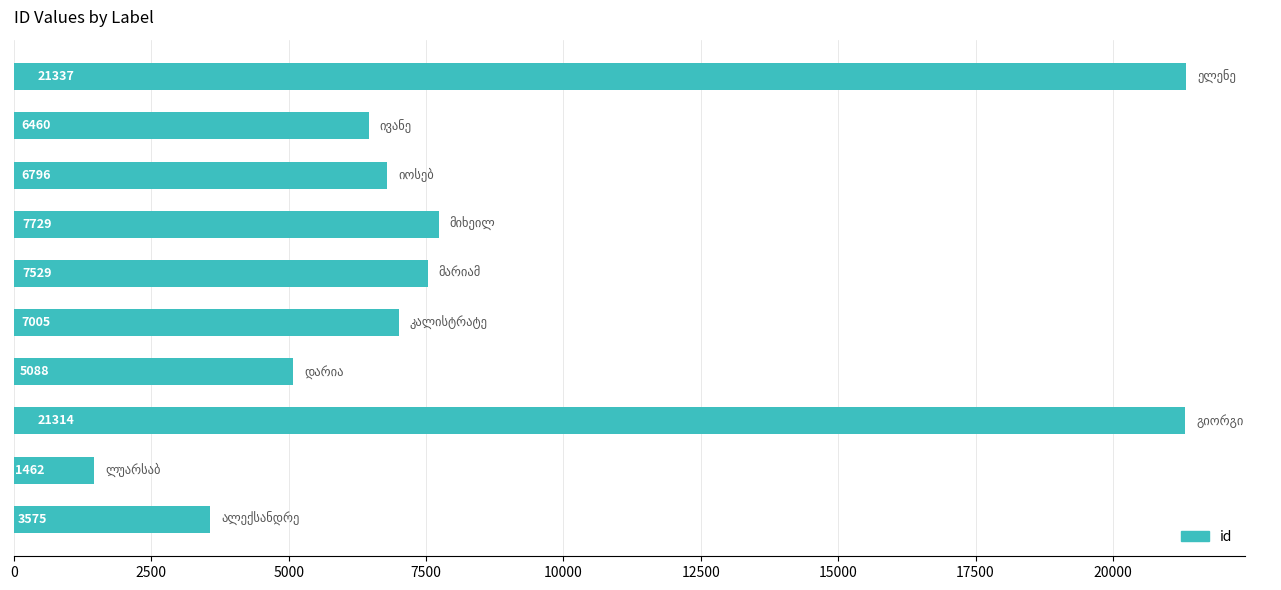

What is the greatest value displayed?

21337